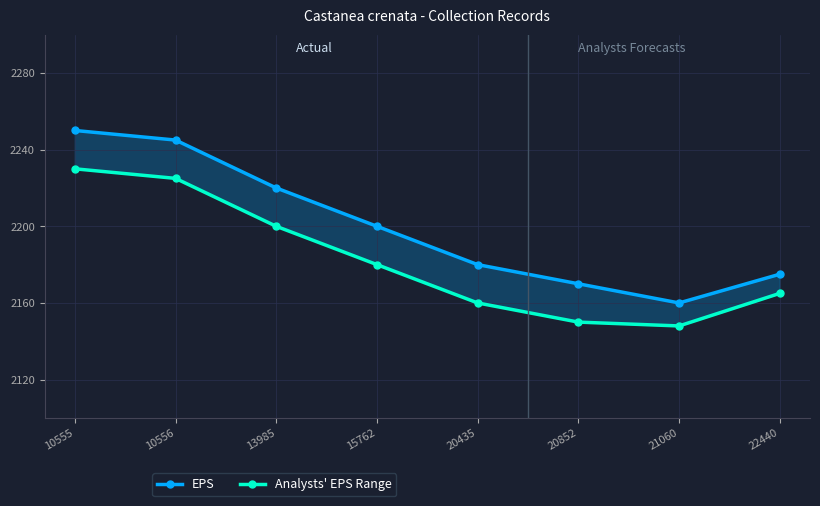

In EPS, how many points are lower than both neighbors (excluding endpoints)?

1